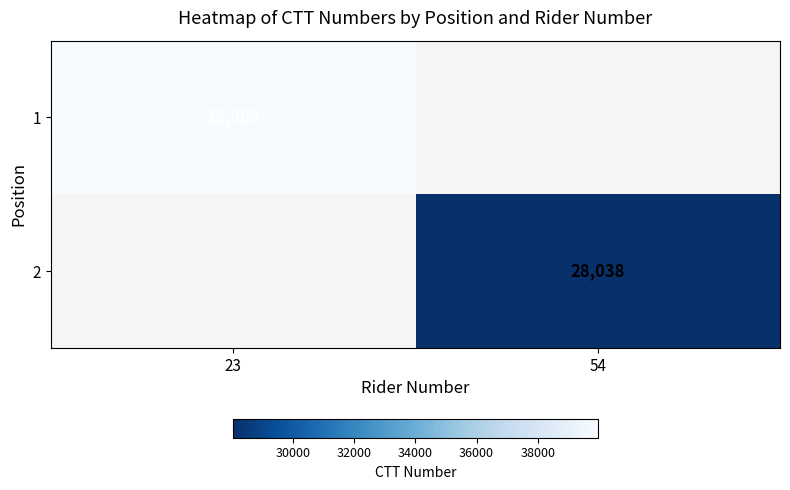

Is it true that 1 equals 39969 at 23?

True